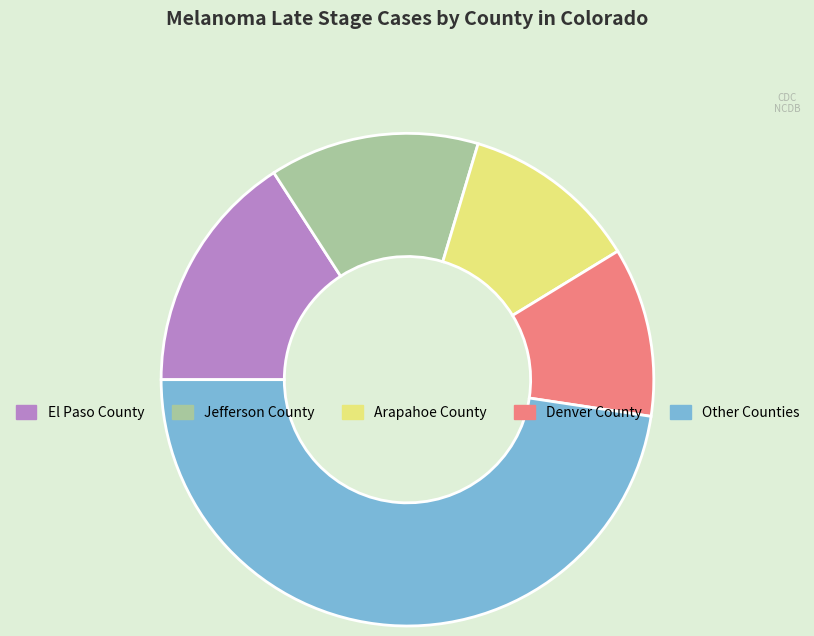

How many slices are in this pie chart?

5